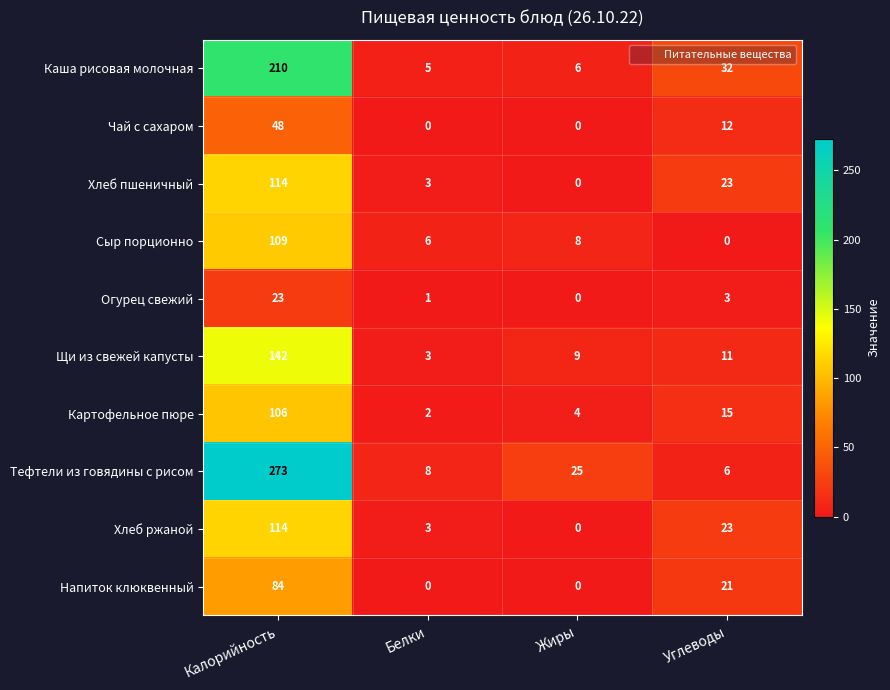

At which label does Хлеб ржаной first exceed 23?

Калорийность